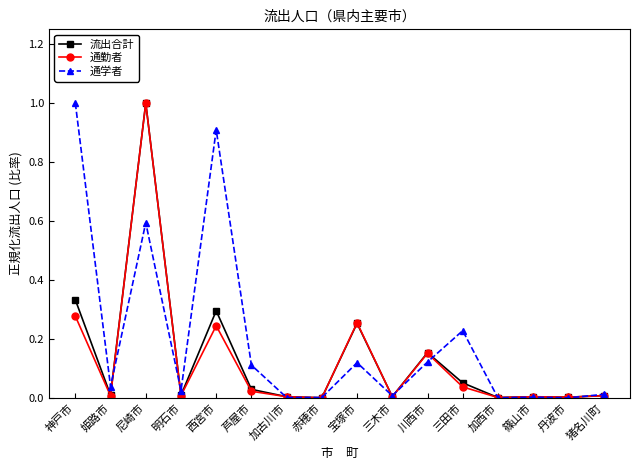

Between 神戸市 and 丹波市, which series saw the biggest shift?

通学者